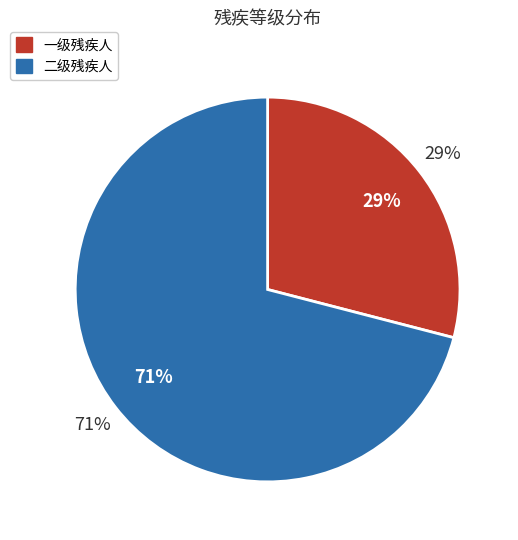

To the nearest percent, what percentage of the pie is 二级残疾人?

71%